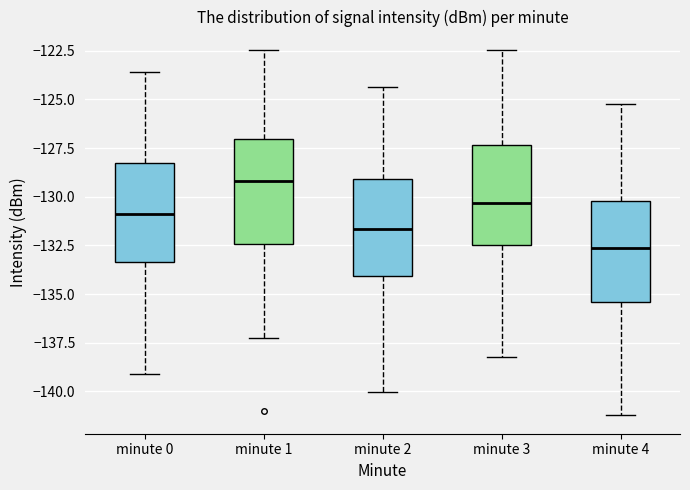

Reading left to right, transcribe this box plot: for each box, give where its median line is, the range the box spans, and where its two whiskers end, as read against the y-axis. The values are not printed on the chart, so give them approximately, as read against the axis.

minute 0: median -131.0, box -133.5 to -128.5, whiskers -139.0 to -123.5
minute 1: median -129.0, box -132.5 to -127.0, whiskers -137.0 to -122.5
minute 2: median -131.5, box -134.0 to -129.0, whiskers -140.0 to -124.5
minute 3: median -130.5, box -132.5 to -127.5, whiskers -138.0 to -122.5
minute 4: median -132.5, box -135.5 to -130.0, whiskers -141.0 to -125.0